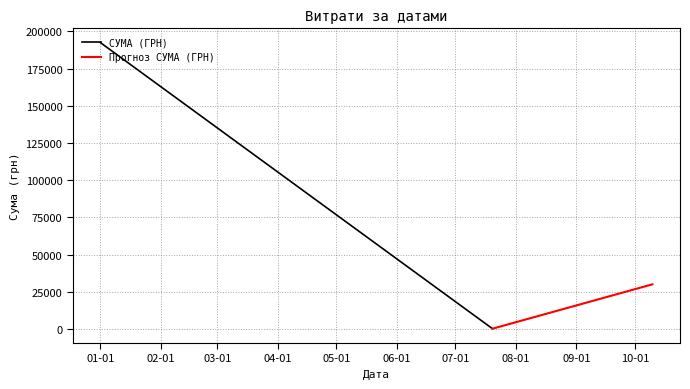

The СУМА (ГРН) series shows 192449.7 at 01-01. True or false?

True